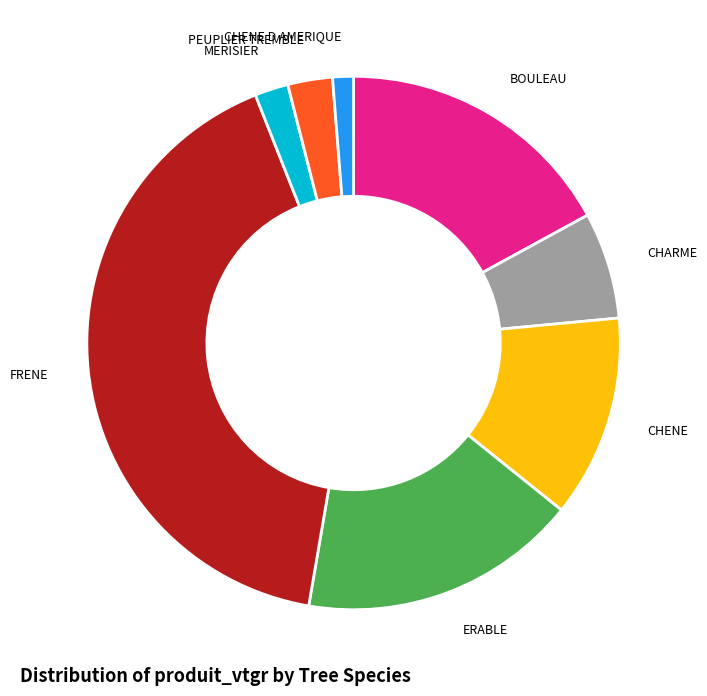

Count the number of slices in the pie.

8